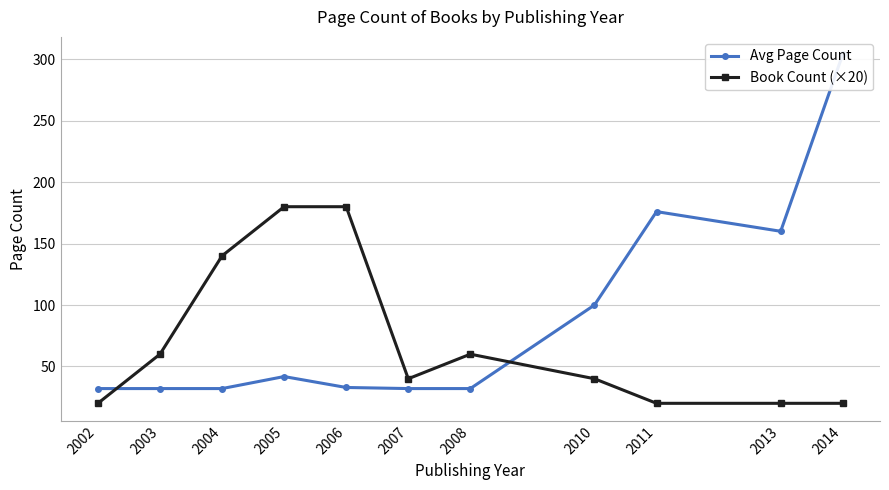

Count the number of categories in the chart.

11